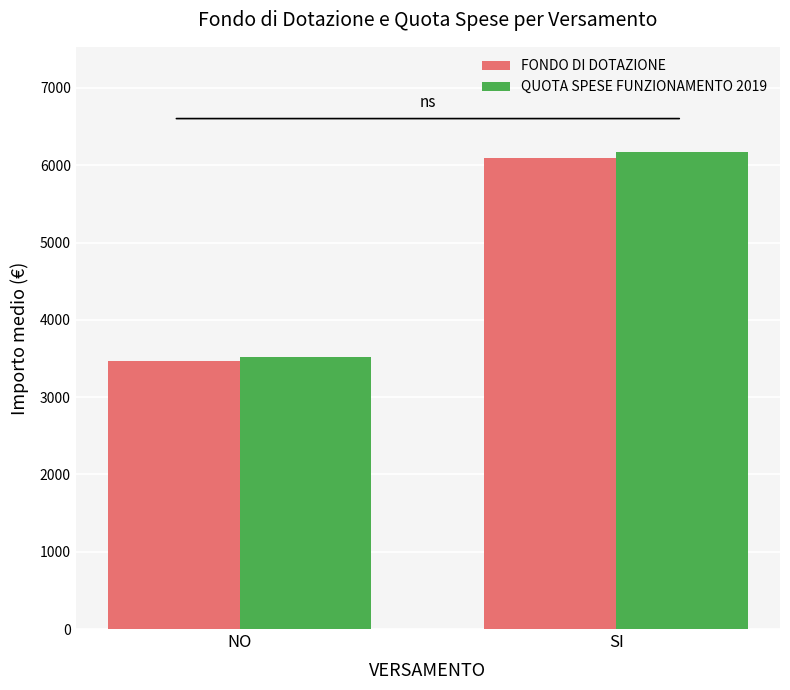

Read the FONDO DI DOTAZIONE value at NO.

3468.8